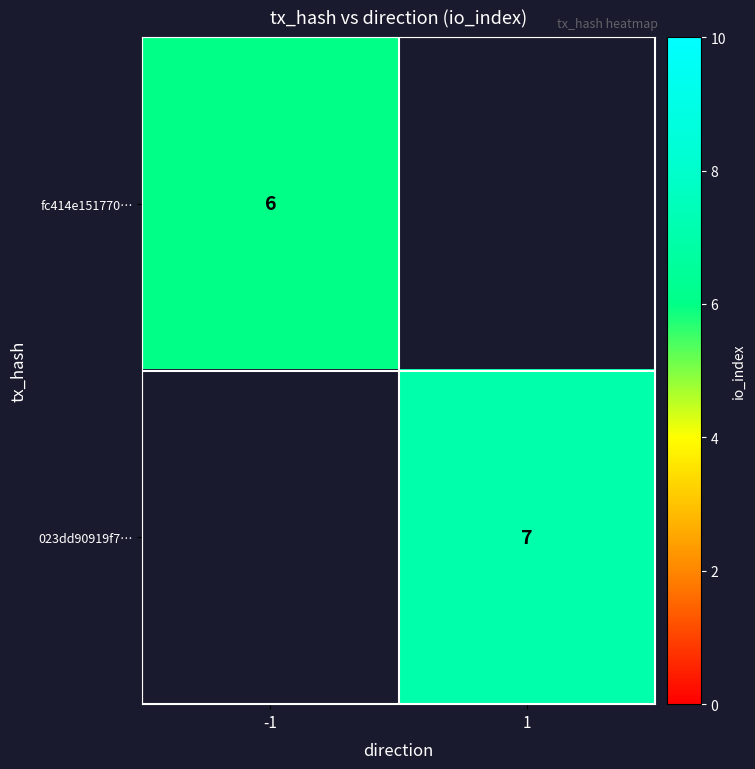

Between -1 and 1, which is larger?

1